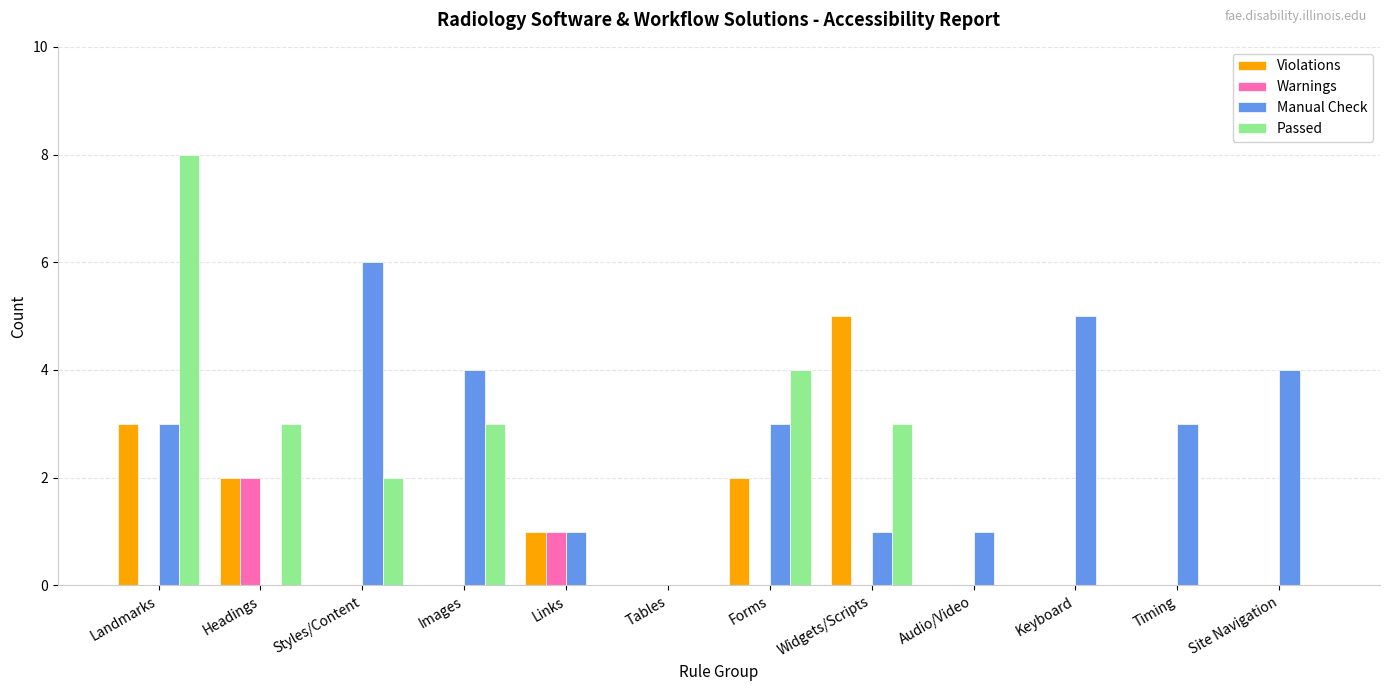

The value of Passed at Forms is 3. True or false?

False